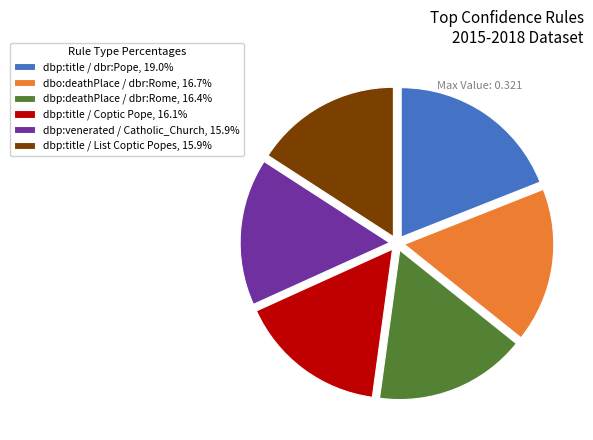

How many slices are in this pie chart?

6